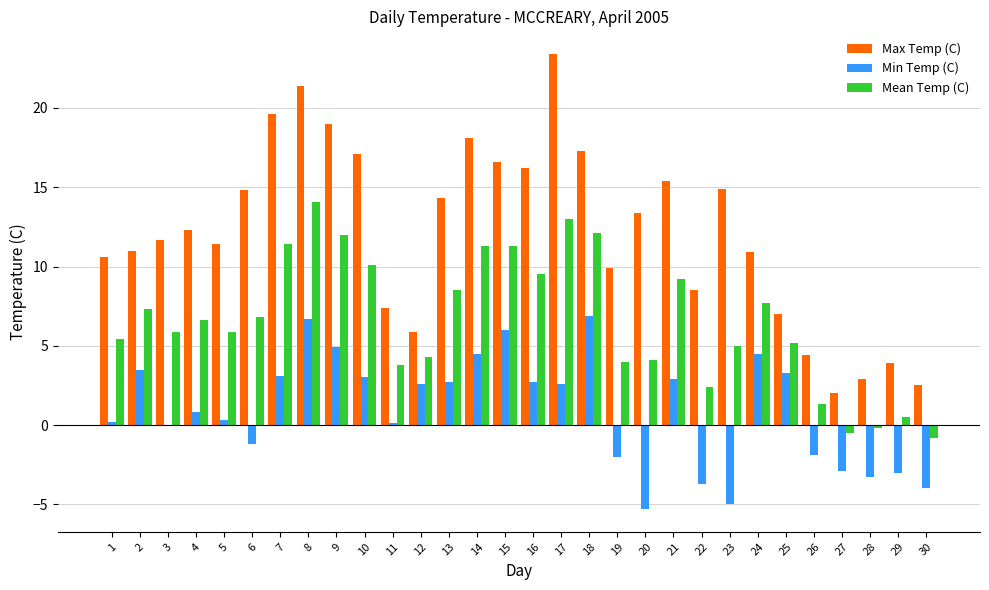

What is the sum of all Min Temp (C) values?

29.0